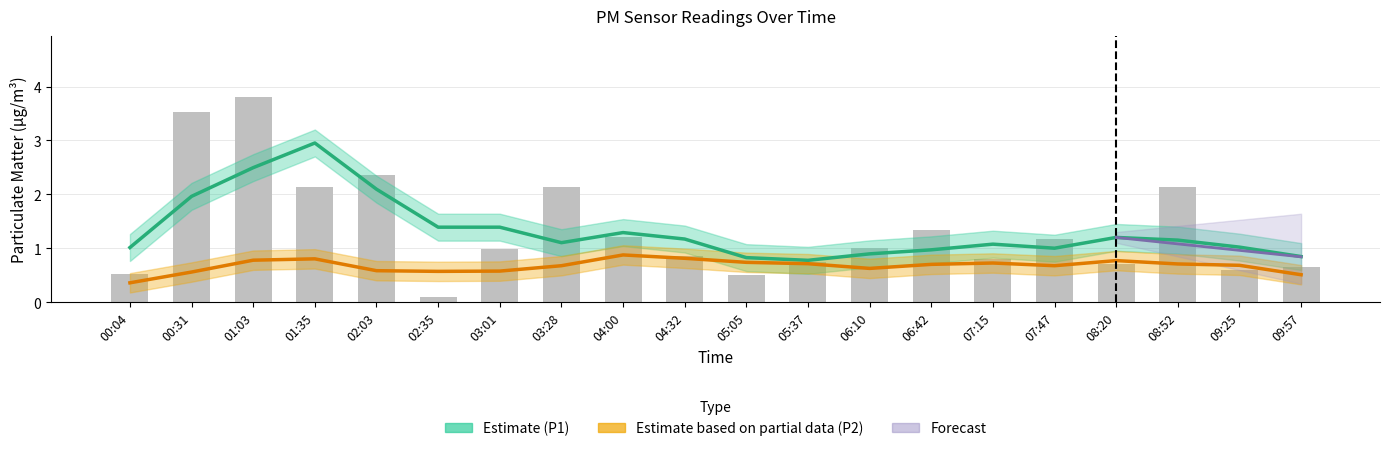

List the labels in order of value, smallest first.

02:35, 05:05, 00:04, 09:25, 09:57, 08:20, 05:37, 07:15, 04:32, 03:01, 06:10, 07:47, 04:00, 06:42, 01:35, 03:28, 08:52, 02:03, 00:31, 01:03